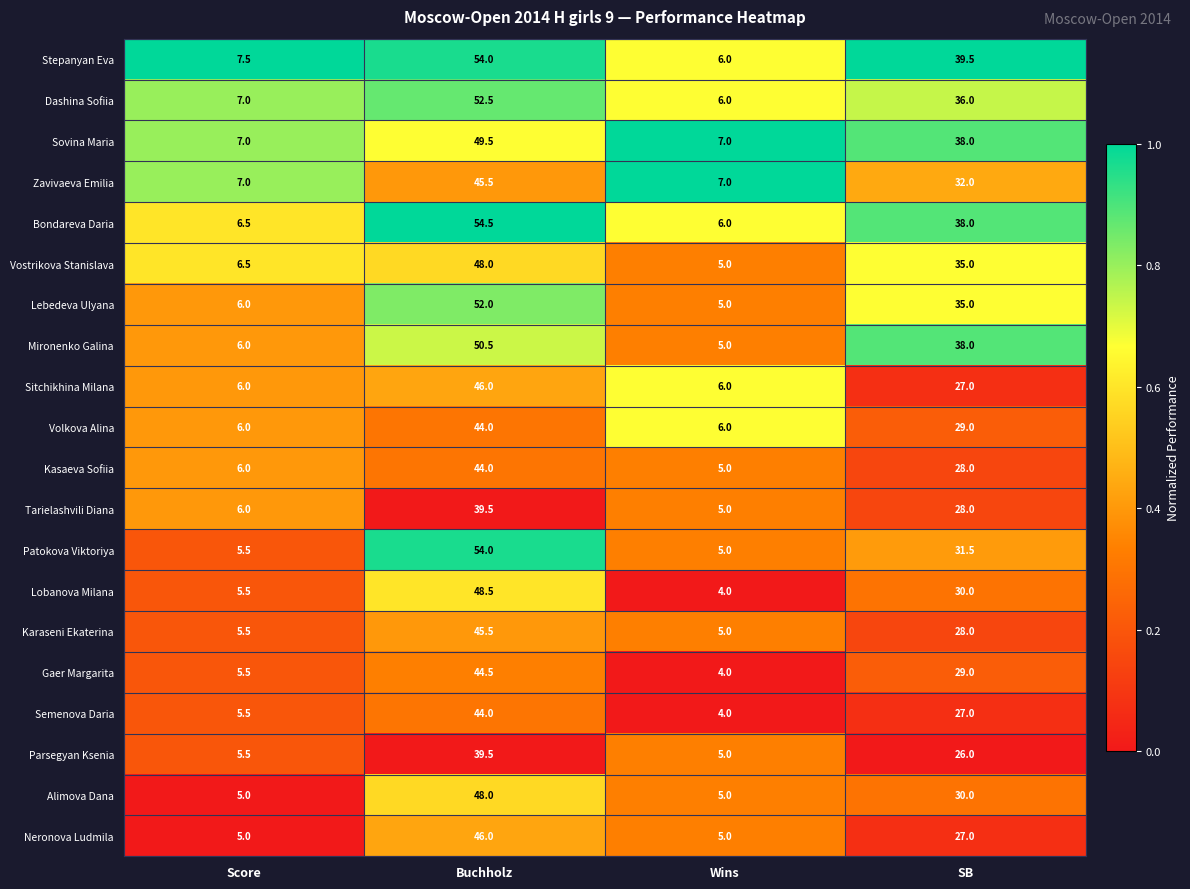

Which series has the largest range (max minus min)?

Patokova Viktoriya